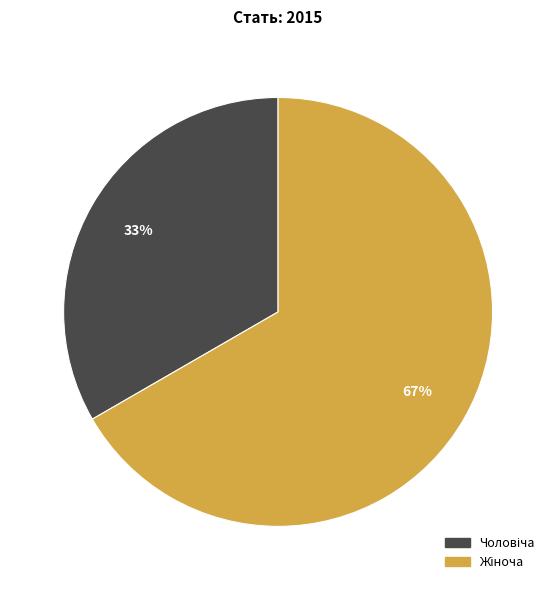

Does any single category account for the majority?

Yes